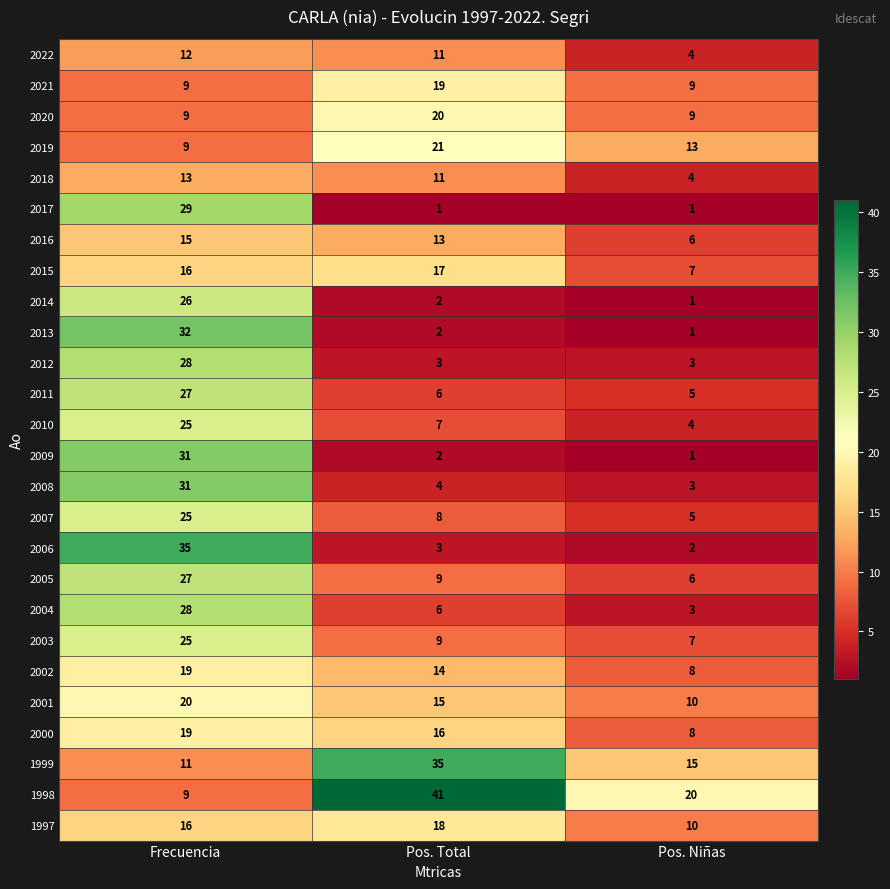

Where does the 2013 series first go above 2?

Frecuencia